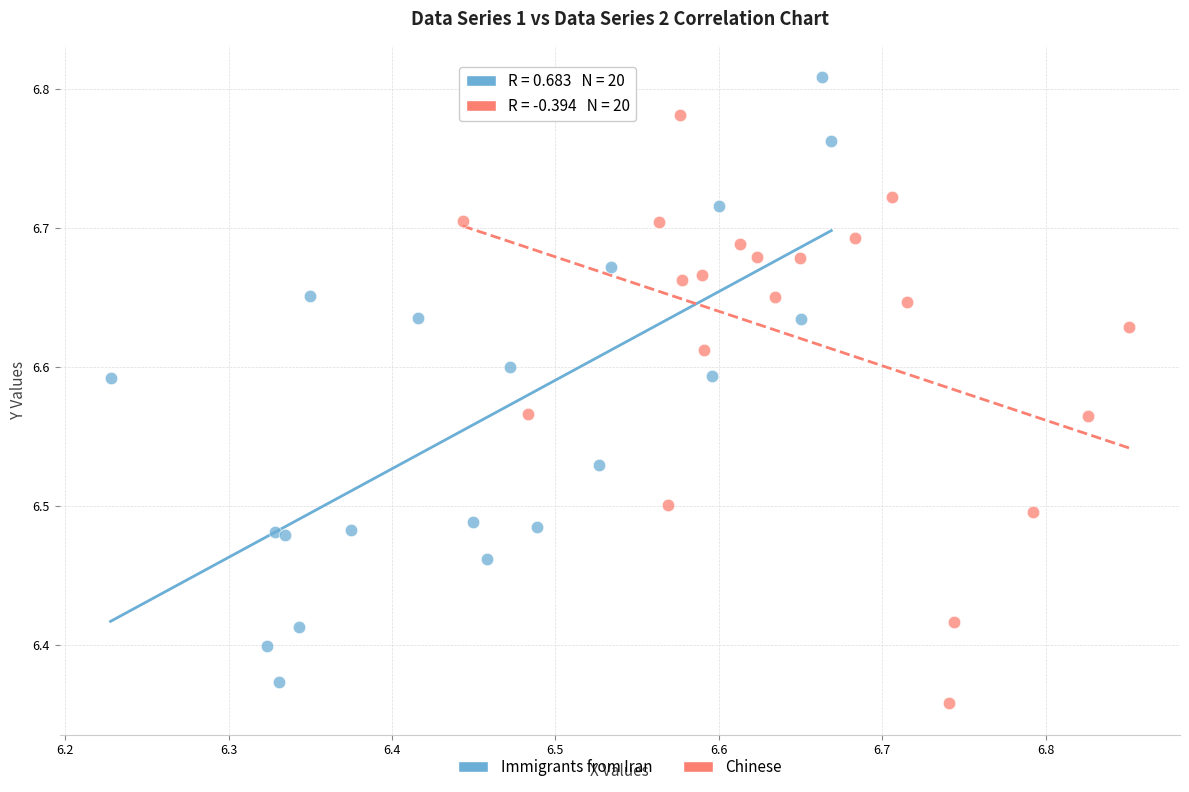

Which series contains the lowest Y value?

Chinese